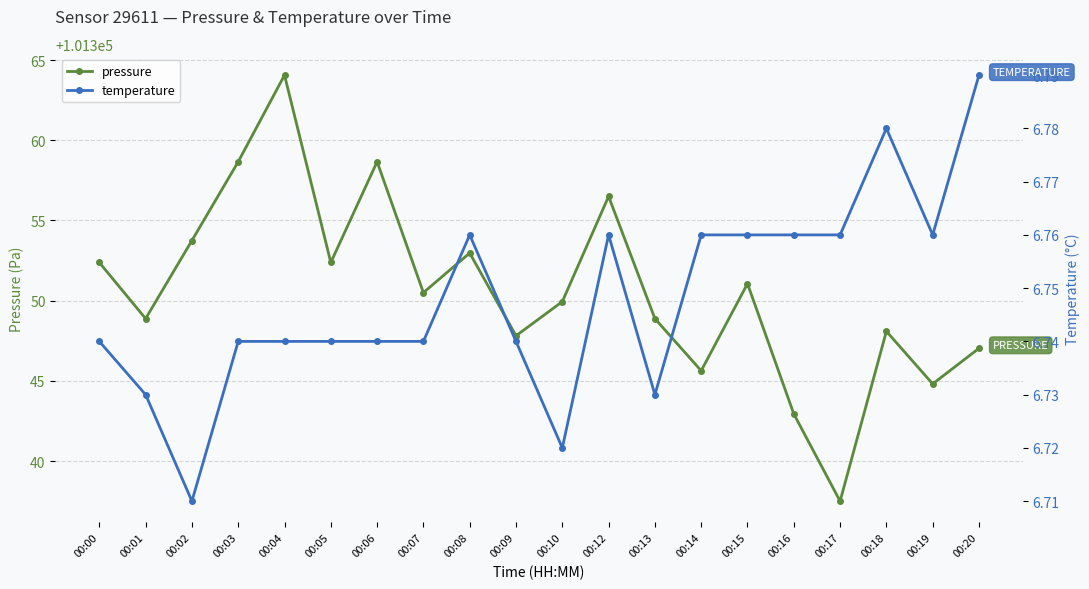

Between 00:03 and 00:06, which series saw the biggest shift?

pressure